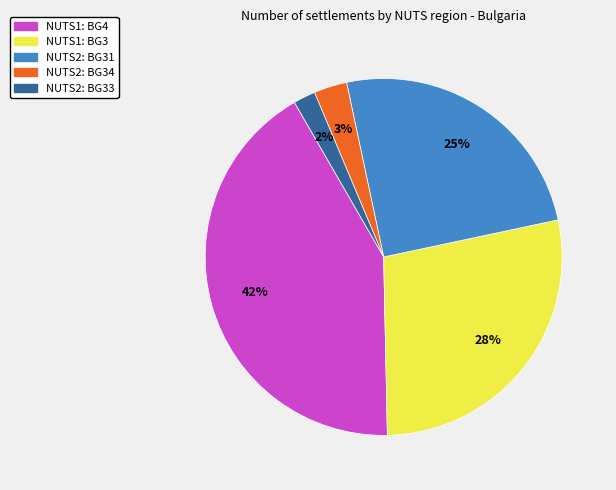

How many segments does this pie chart have?

5